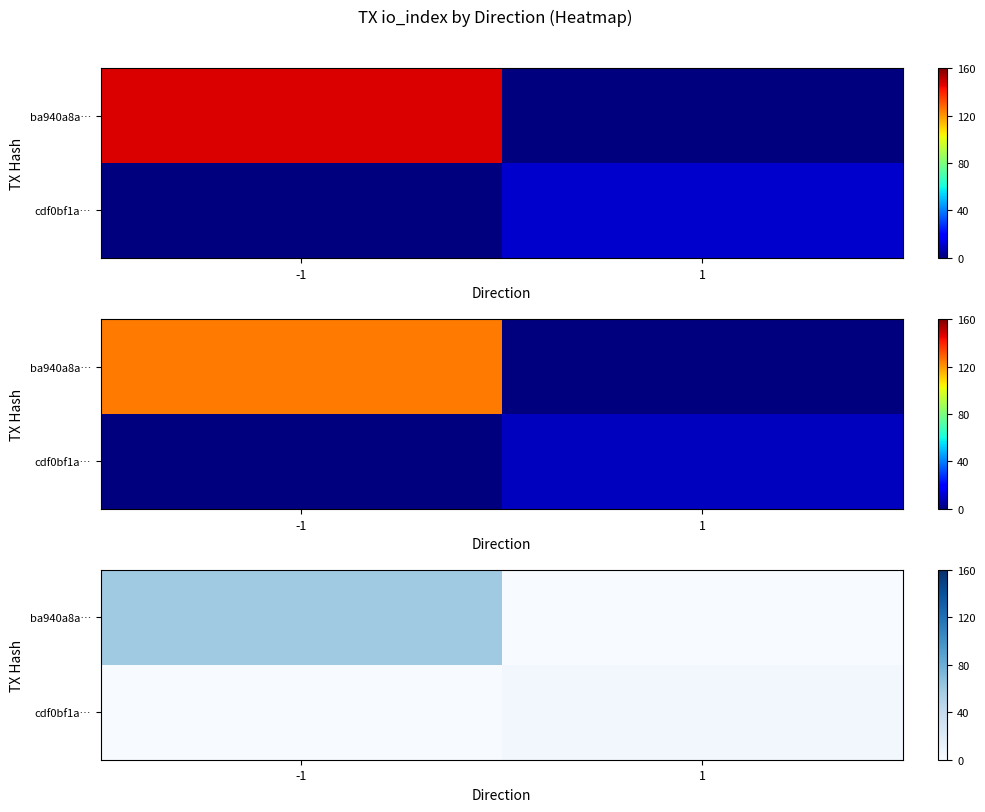

Which category has the highest value in the ba940a8a… series?

-1